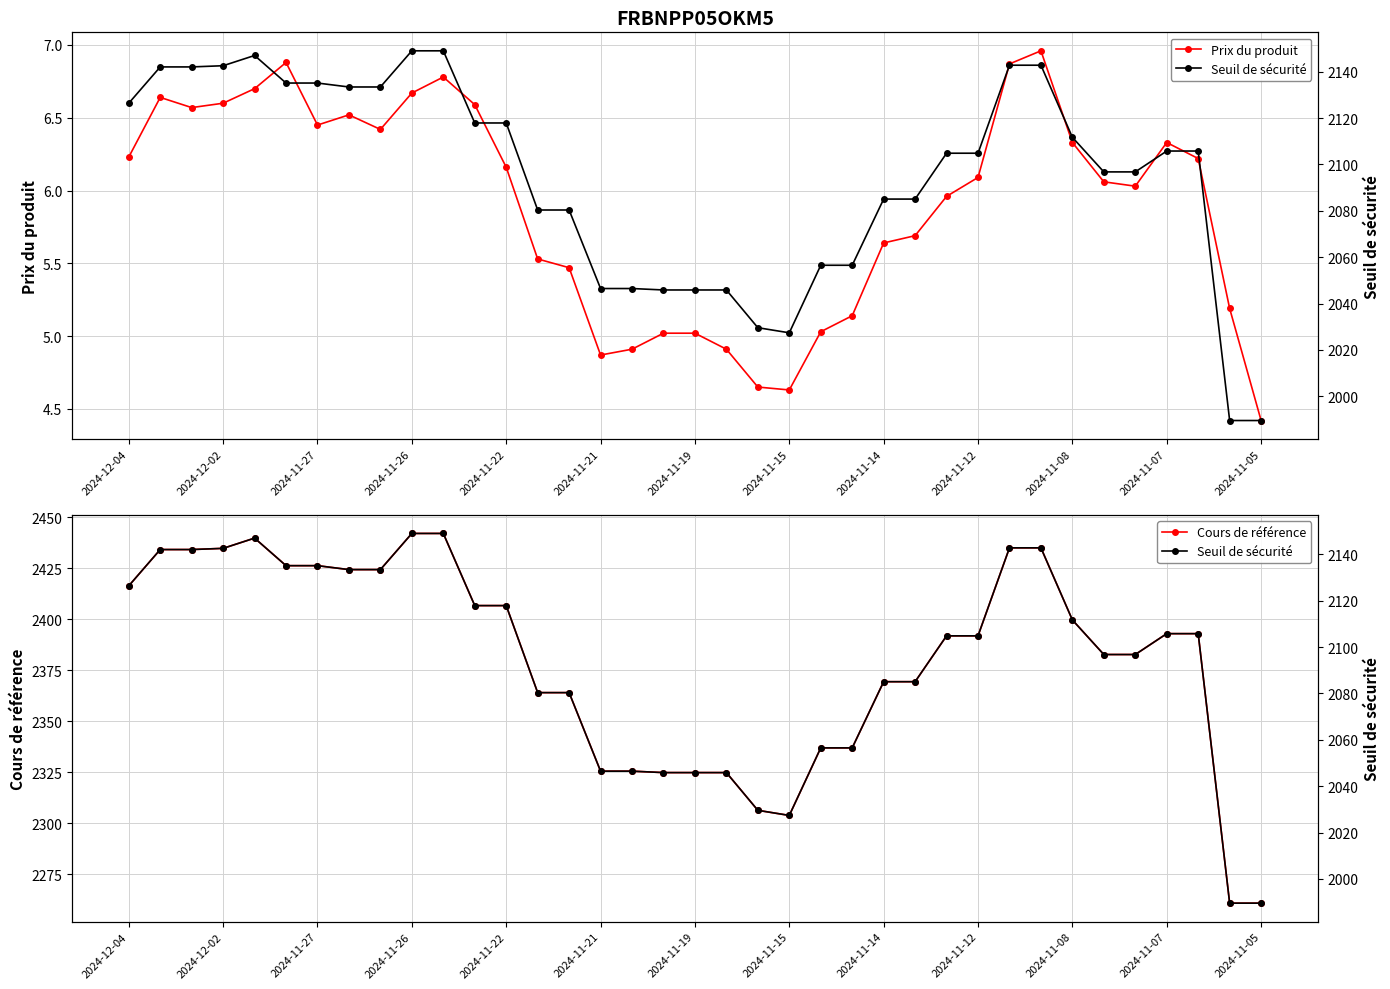

What value does the Prix du produit series have at 14?

5.5